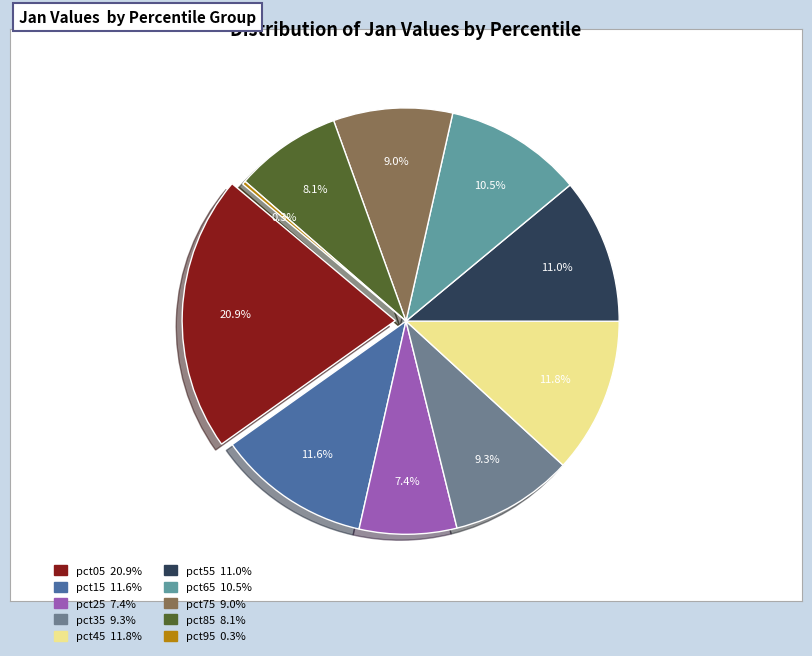

Which category has the smallest portion of the pie?

pct95